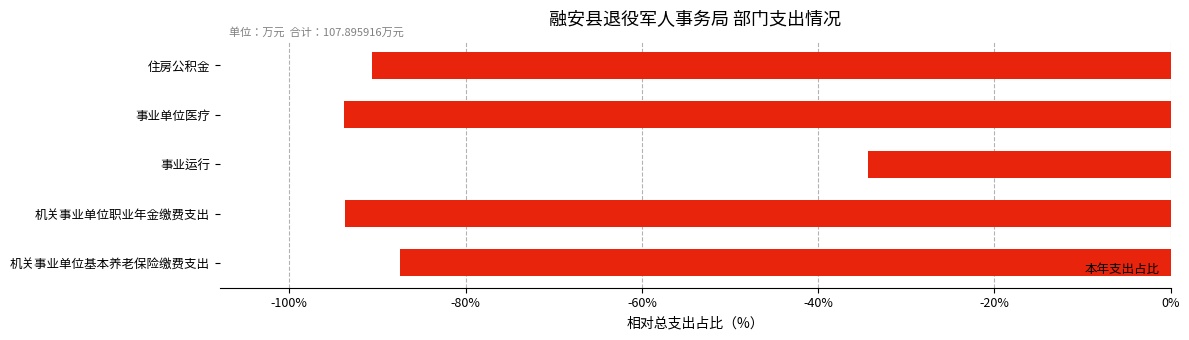

What is the sum of all values?

-400.0